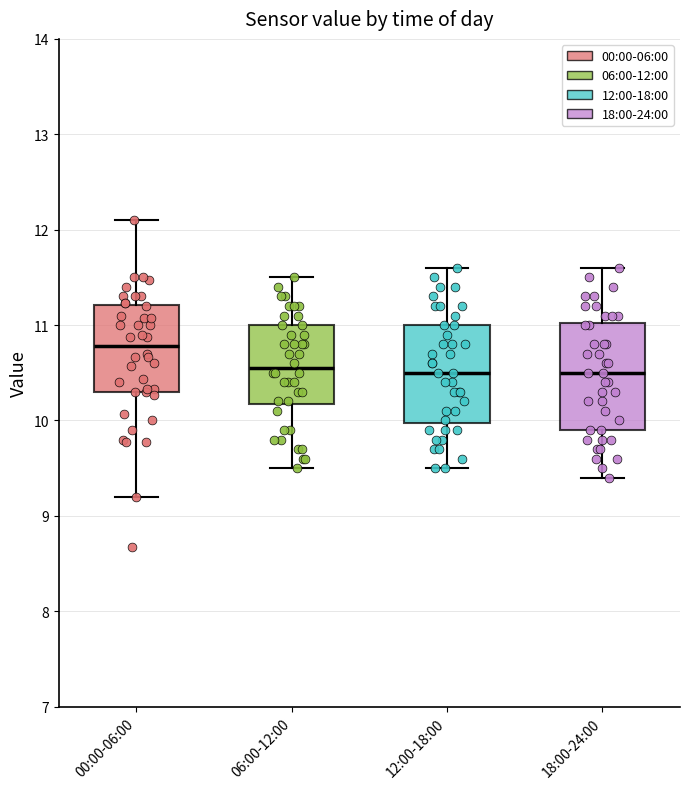

Which box's median line is the highest?

00:00-06:00